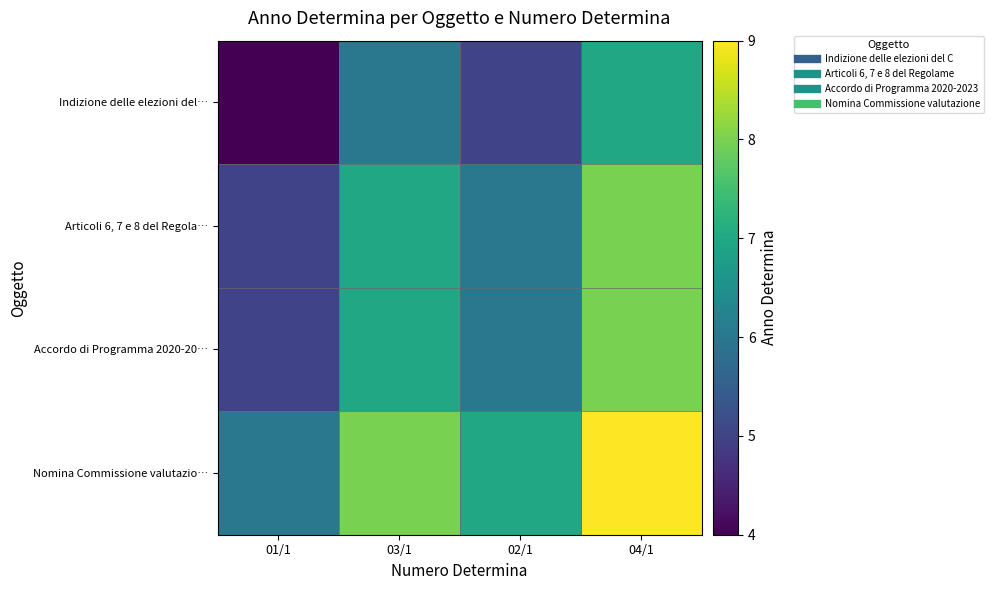

How many categories are shown in the chart?

4